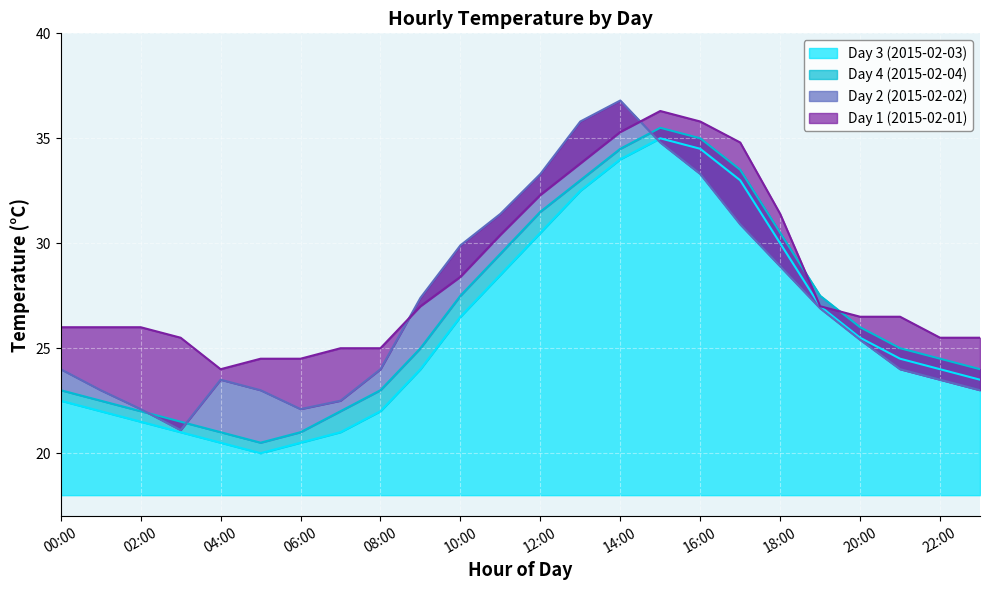

What is the maximum value for Day 4 (2015-02-04)?

35.5